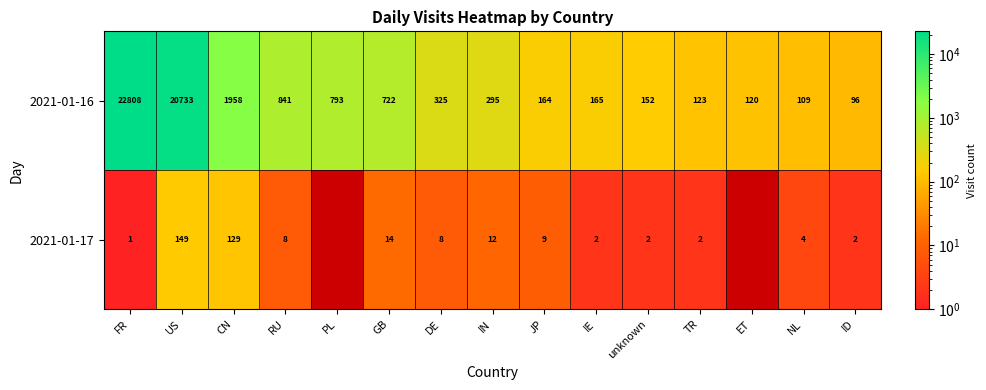

What is the difference between the maximum and minimum values in the 2021-01-16 series?

22712